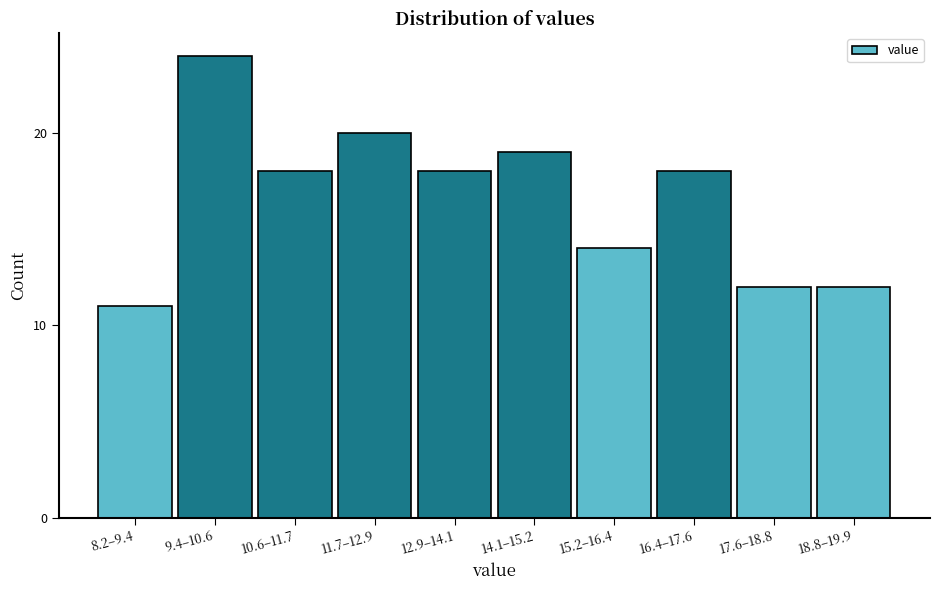

Reading right to left, extract all data points from this chart.

12	12	18	14	19	18	20	18	24	11